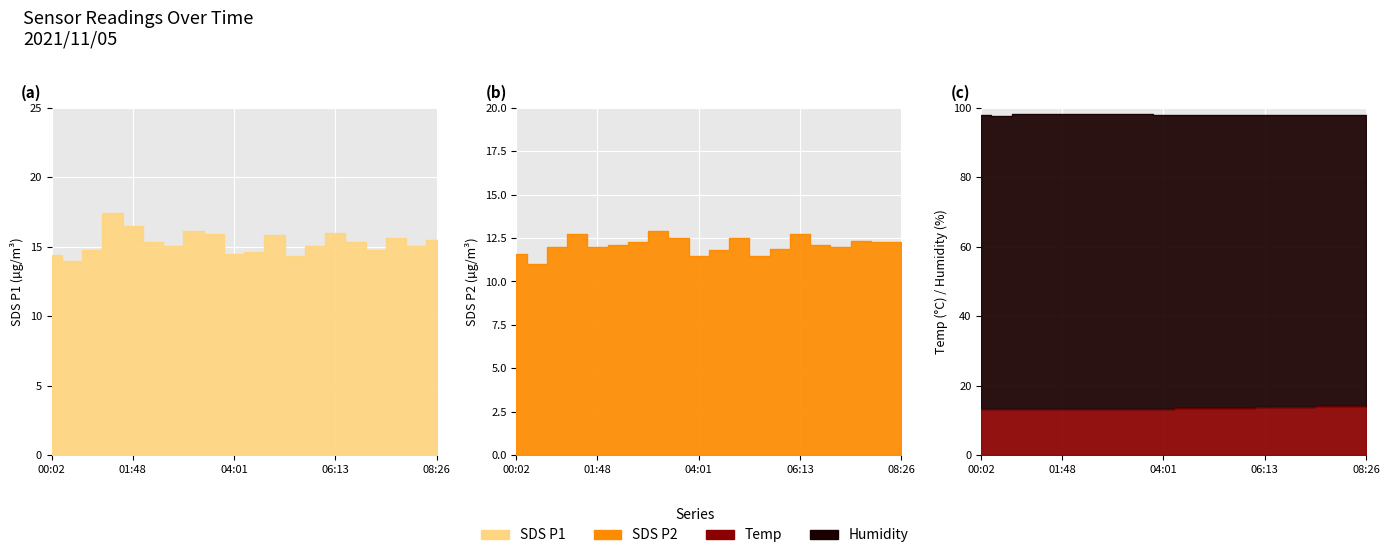

What is the value of the SDS_P1 point at the 9th from the left?

15.9